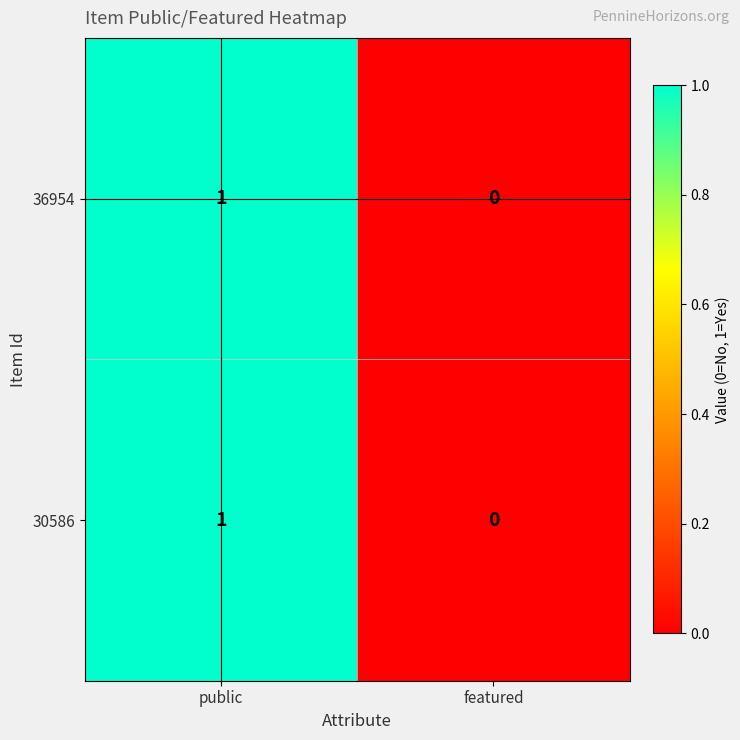

What is the maximum value shown in the chart?

1